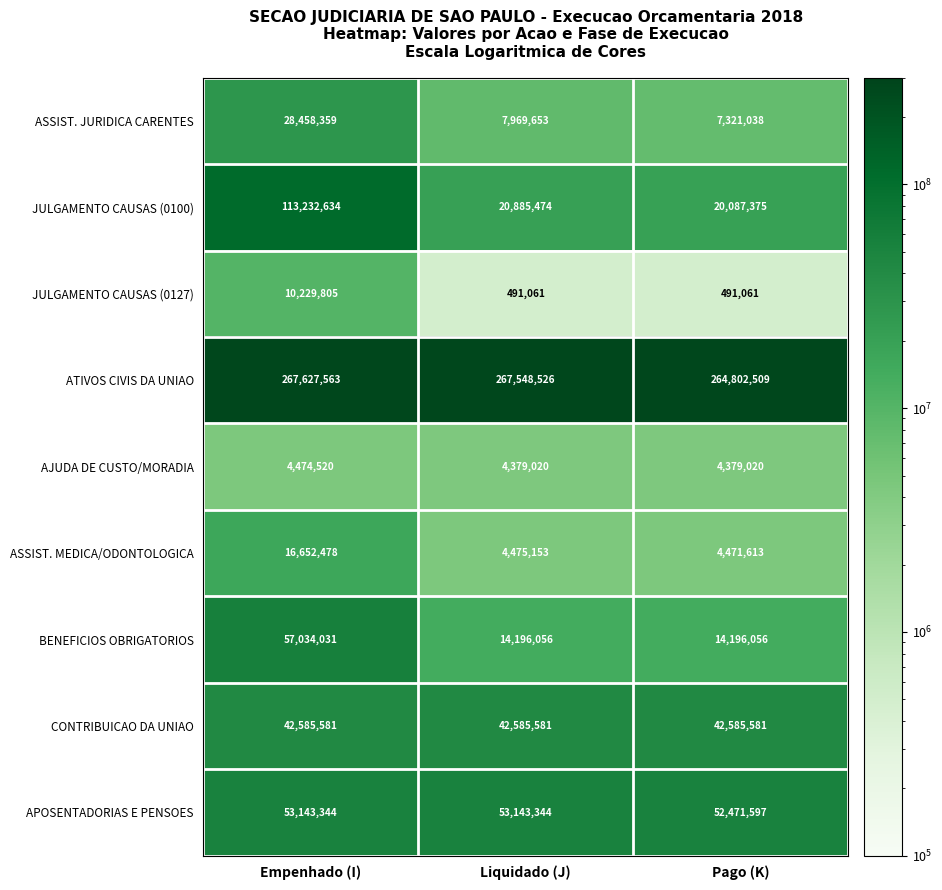

Read the ATIVOS CIVIS DA UNIAO value at Pago (K), to the nearest 10.

264802510